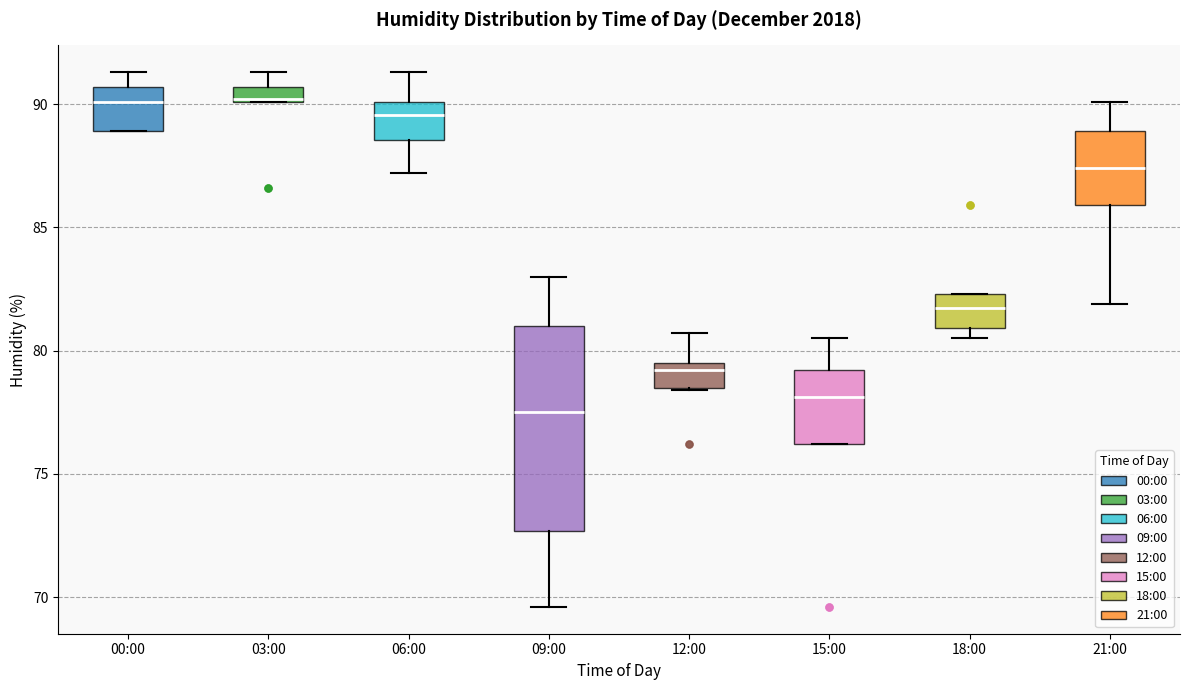

Which box is the tallest, from its lower edge to its upper edge?

09:00